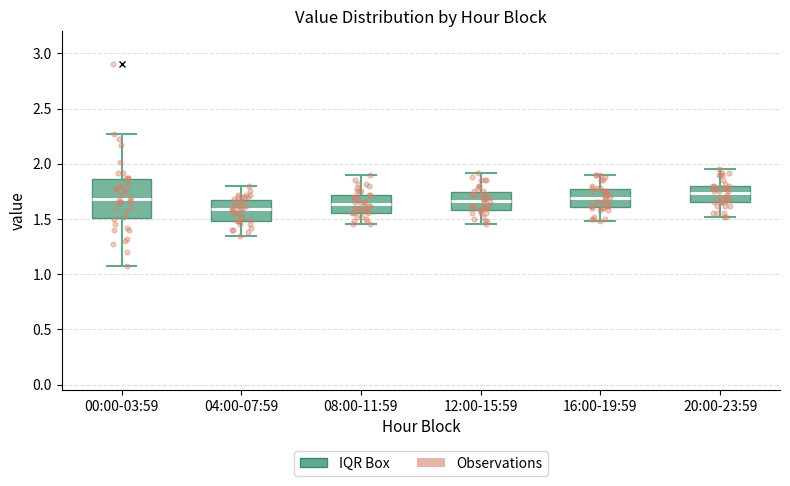

Reading left to right, transcribe this box plot: for each box, give where its median line is, the range the box spans, and where its two whiskers end, as read against the y-axis. The values are not printed on the chart, so give them approximately, as read against the axis.

00:00-03:59: median 1.70, box 1.50 to 1.85, whiskers 1.05 to 2.25
04:00-07:59: median 1.60, box 1.50 to 1.65, whiskers 1.35 to 1.80
08:00-11:59: median 1.65, box 1.55 to 1.70, whiskers 1.45 to 1.90
12:00-15:59: median 1.65, box 1.60 to 1.75, whiskers 1.45 to 1.90
16:00-19:59: median 1.70, box 1.60 to 1.75, whiskers 1.50 to 1.90
20:00-23:59: median 1.75, box 1.65 to 1.80, whiskers 1.50 to 1.95